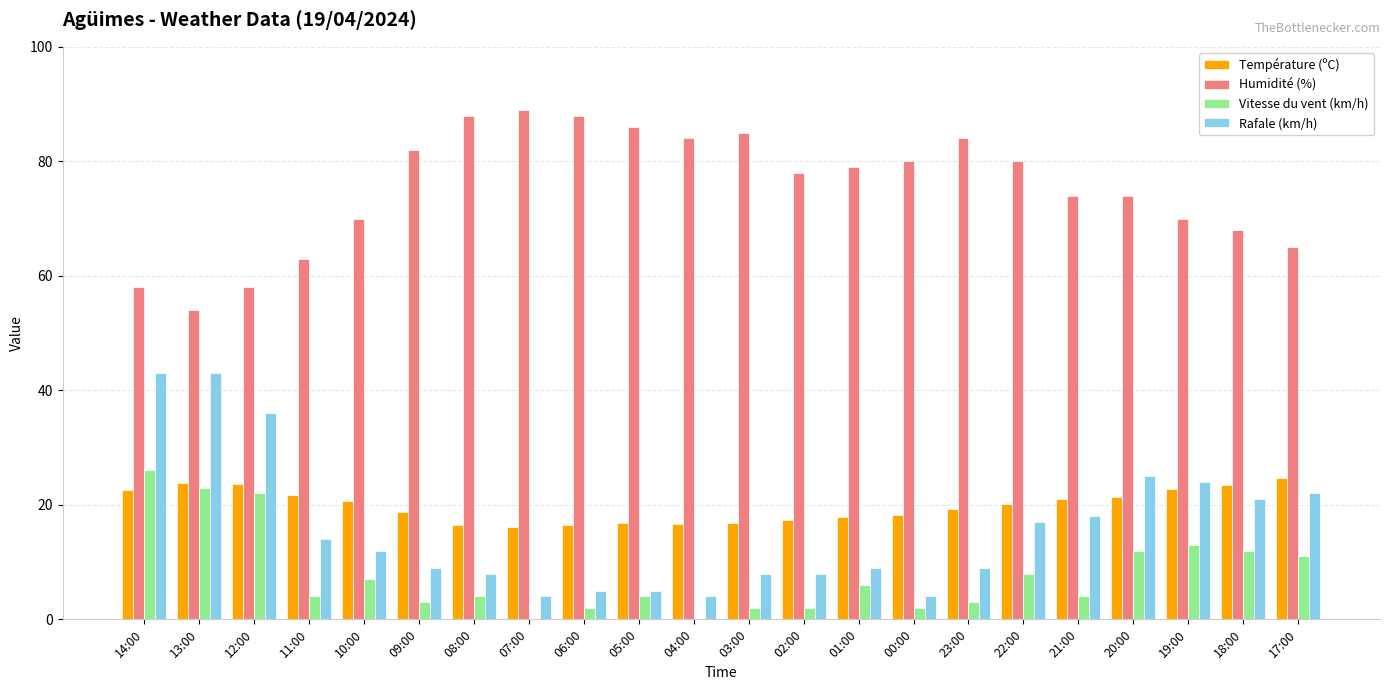

At which label does Vitesse du vent (km/h) reach its peak?

14:00